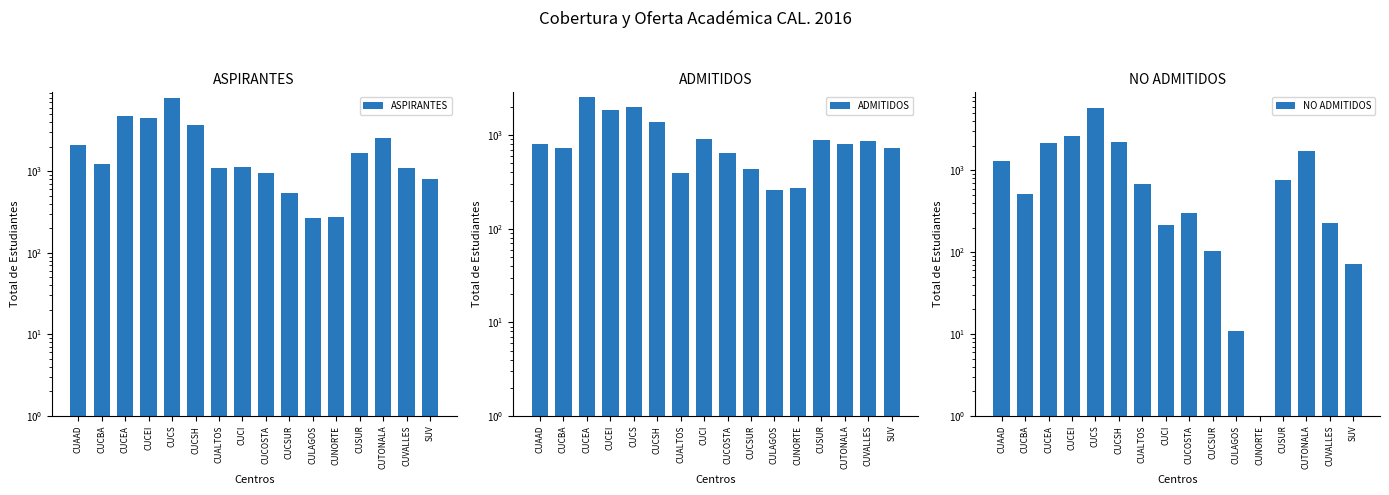

At how many categories does at least one series exceed 7604?

1